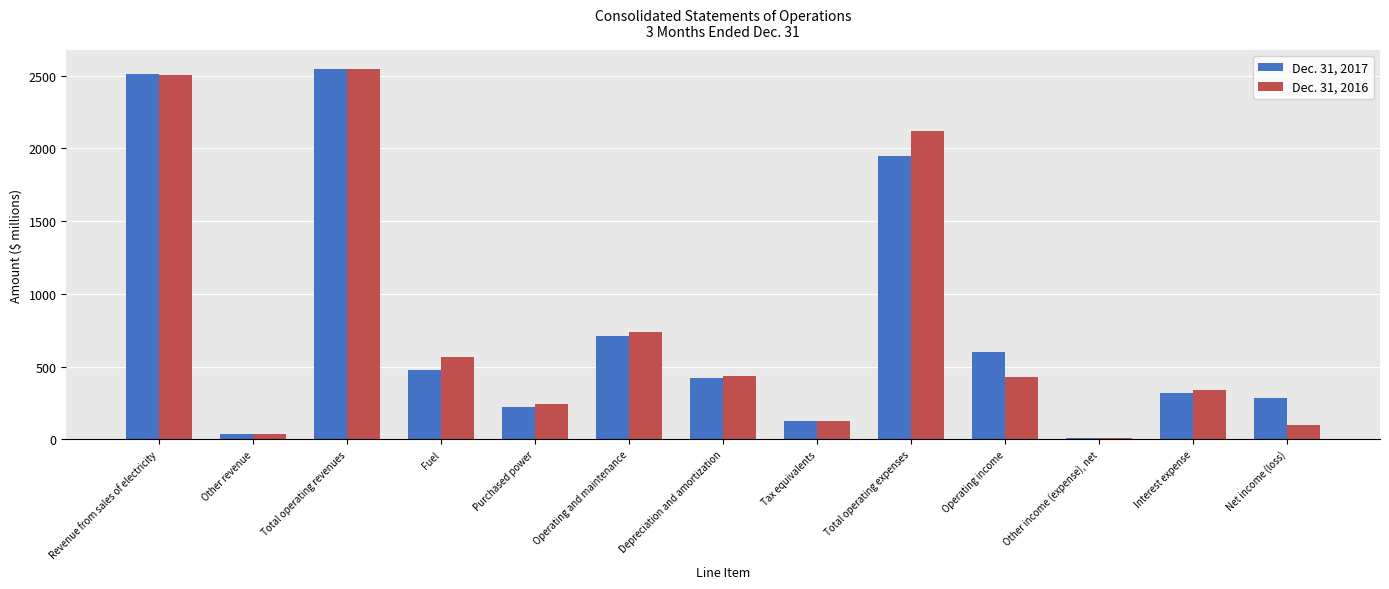

What is the difference between the highest and lowest values at Fuel?

93